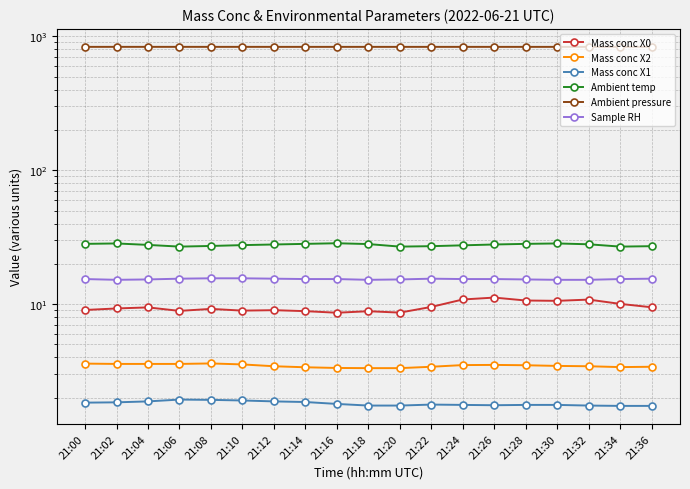

True or false: Mass conc X1 and Ambient temp intersect in this chart.

False